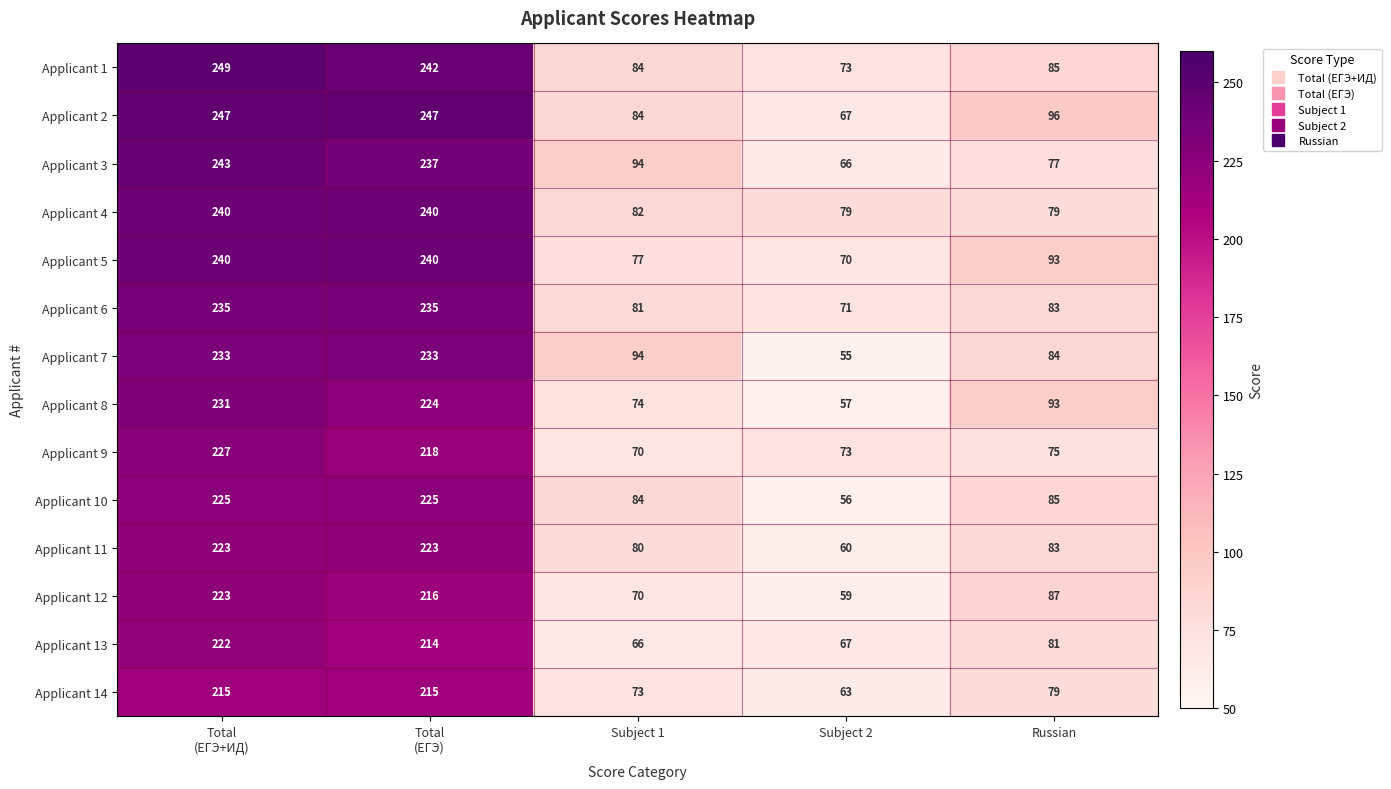

At which category is the sum across all series the highest?

Total
(ЕГЭ+ИД)